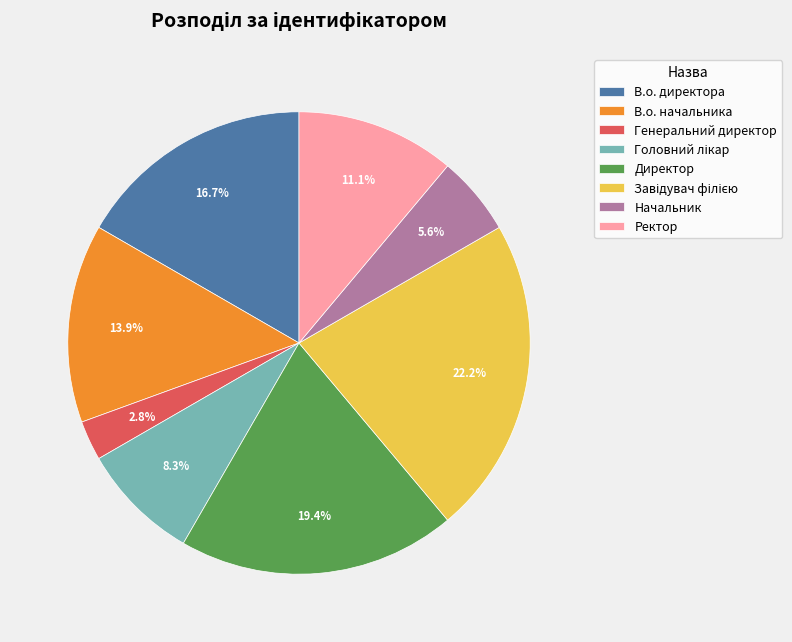

Does В.о. начальника account for over 50% of the chart?

No